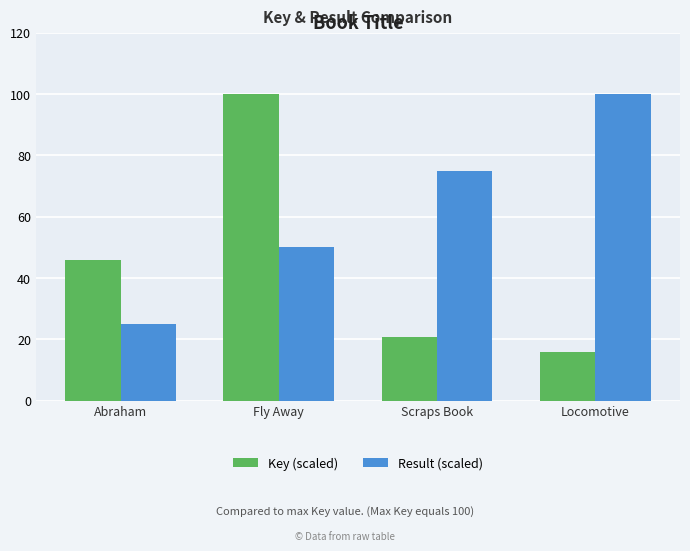

Reading right to left, transcribe all the data shown in this chart.

Key (scaled): Locomotive=16.0	Scraps Book=20.7	Fly Away=100.0	Abraham=45.8
Result (scaled): Locomotive=100.0	Scraps Book=75.0	Fly Away=50.0	Abraham=25.0